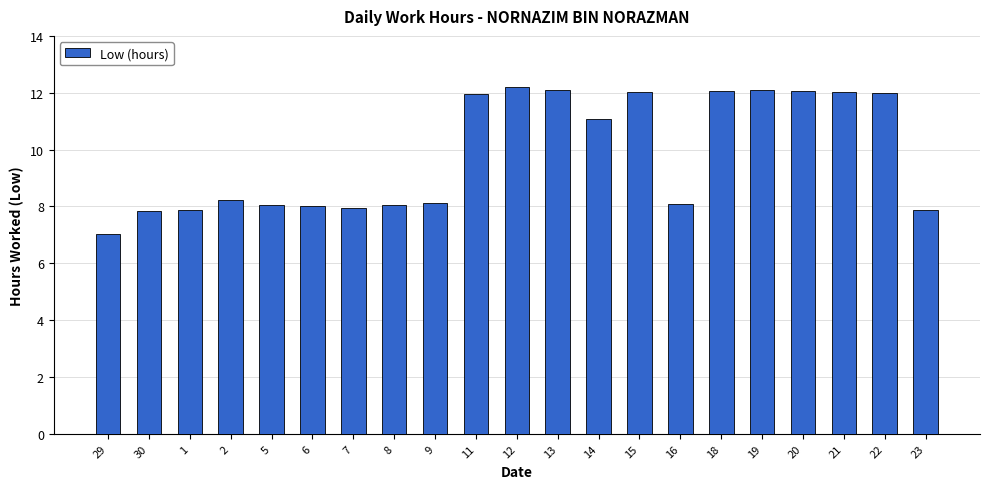

True or false: the data shows 7.9 at 1.

True